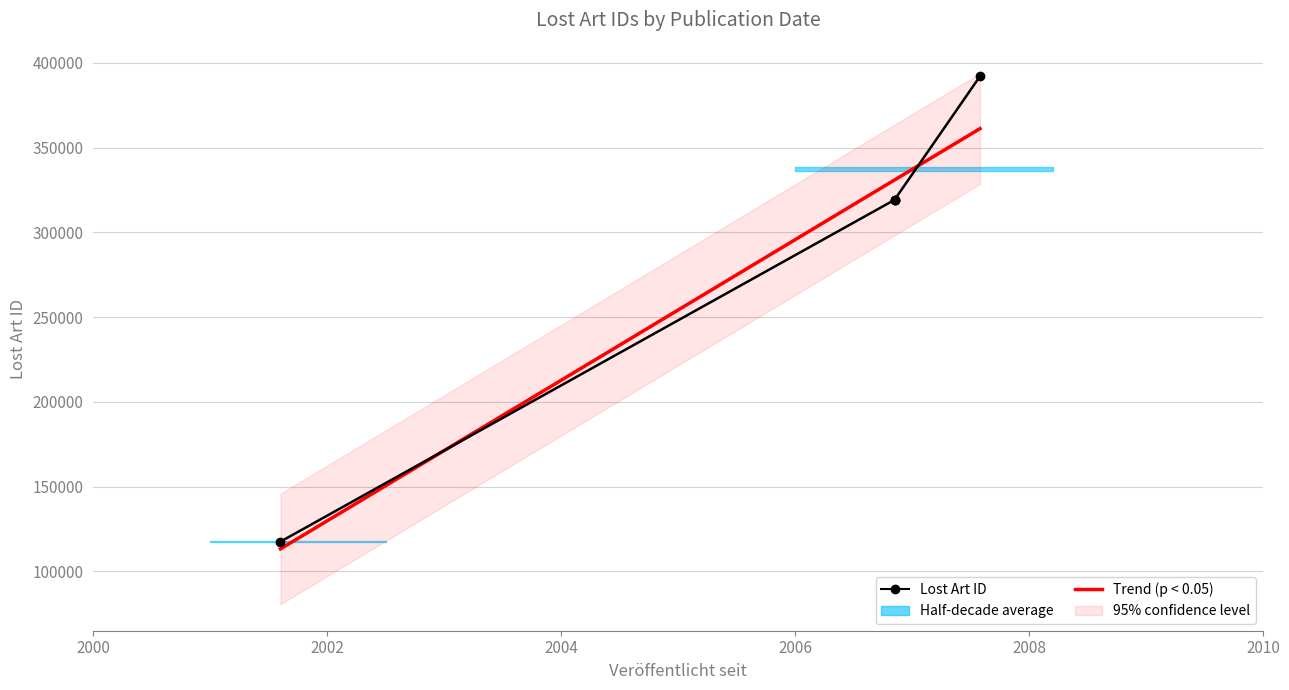

Which category has the highest value across all series?

2007-07-26